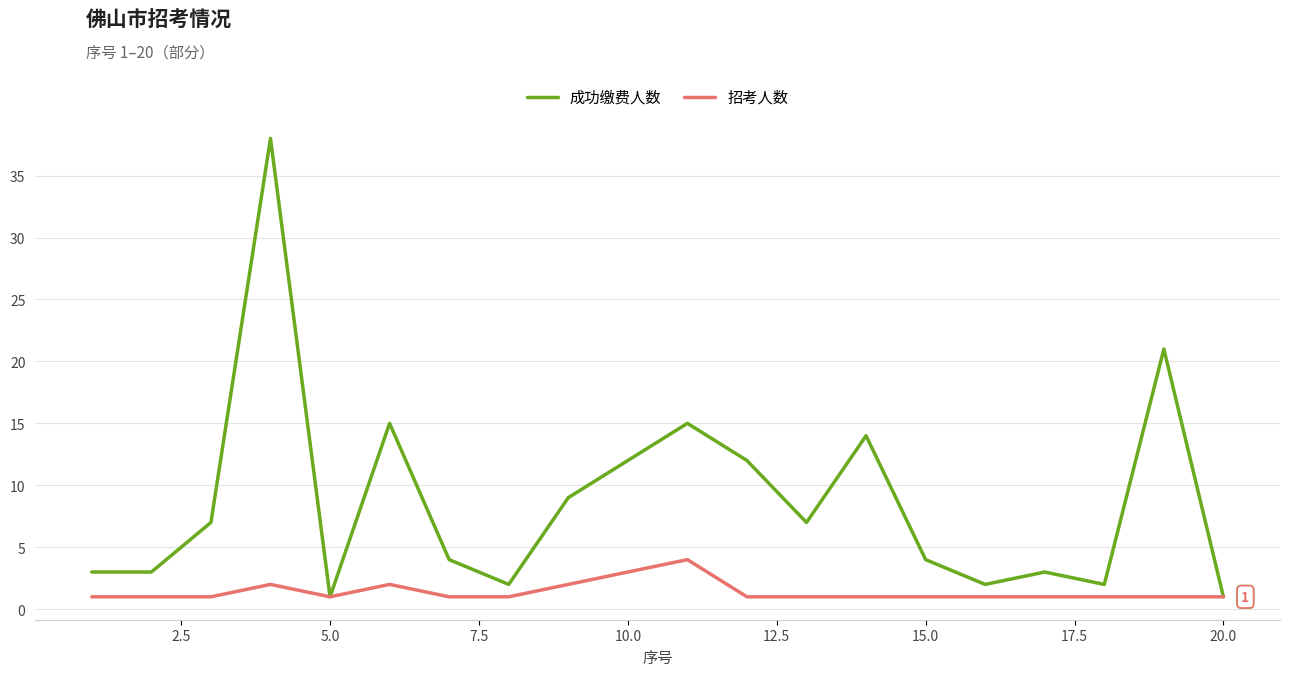

Which series has the largest range (max minus min)?

成功缴费人数